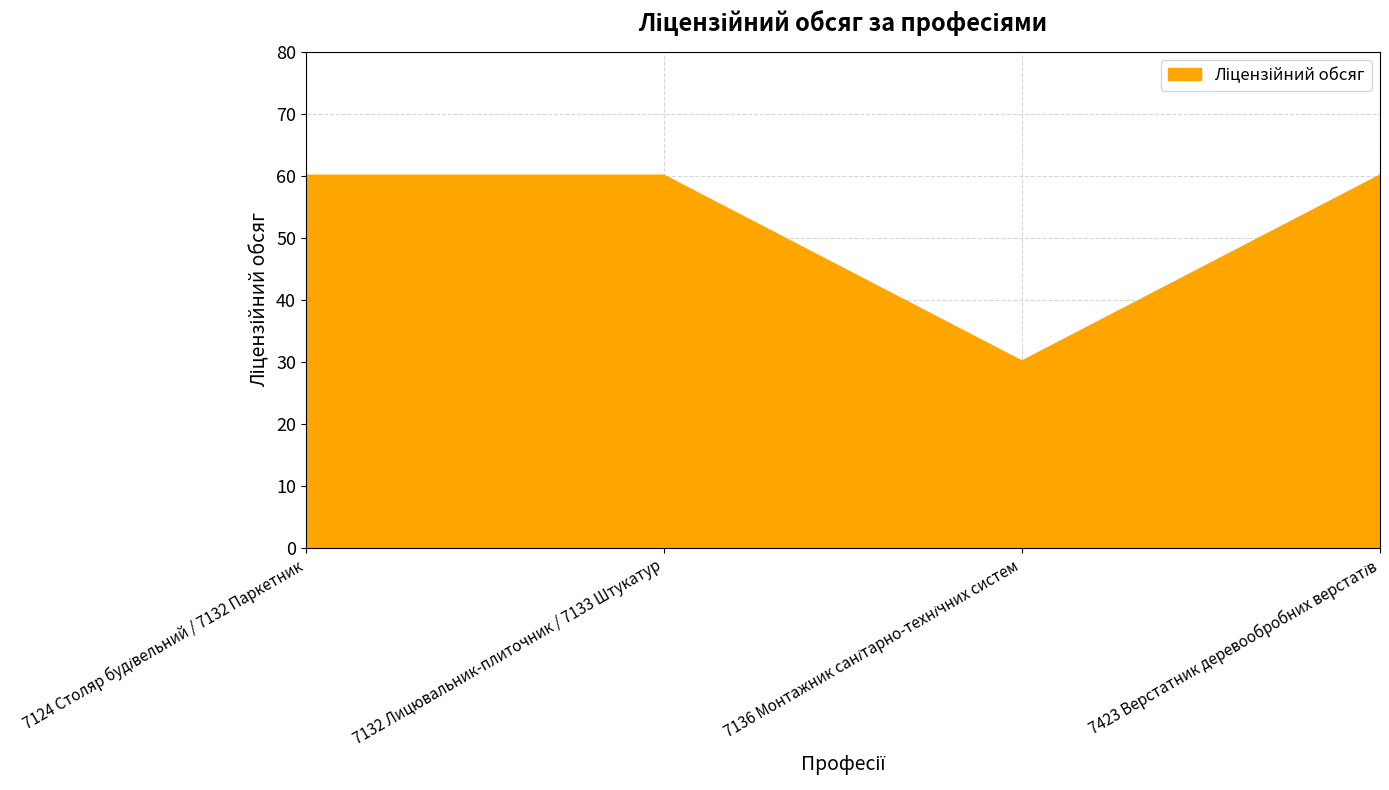

What is the difference between the second highest and minimum values?

30